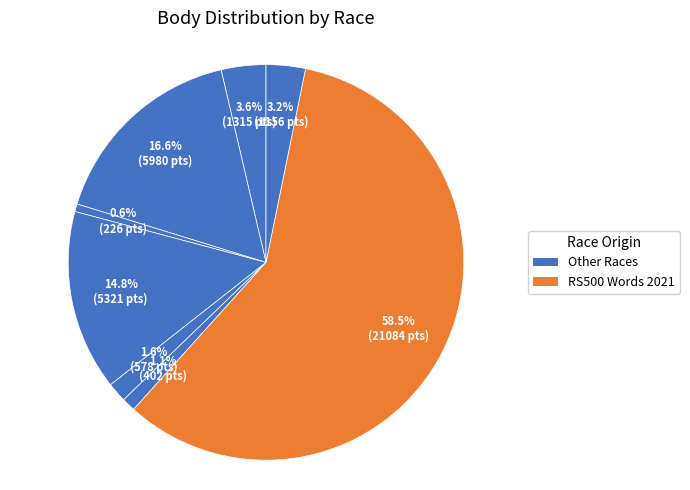

How many slices are in this pie chart?

8